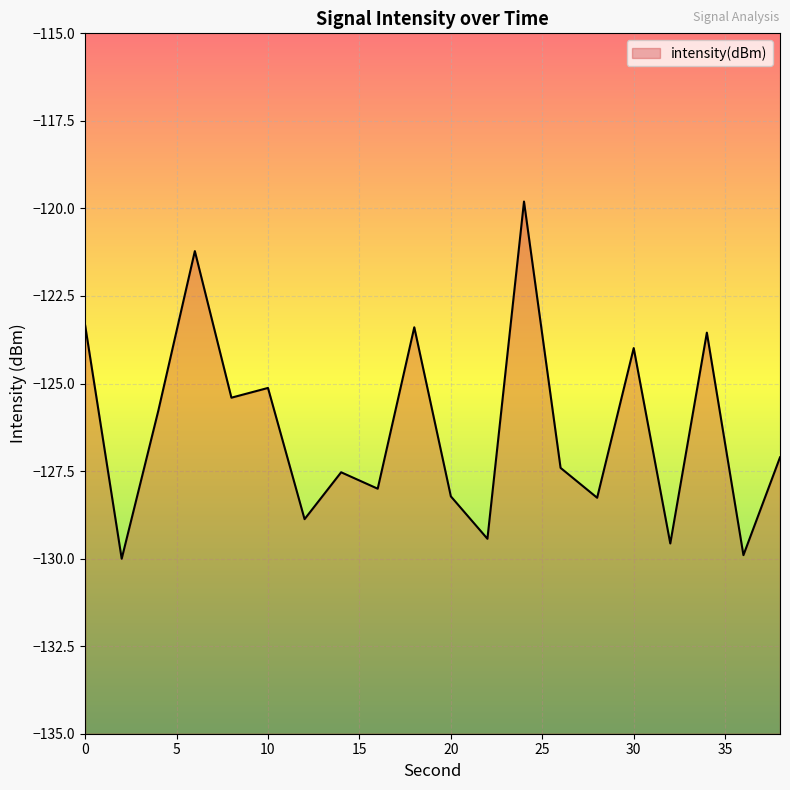

What is the maximum value shown in the chart?

-119.8